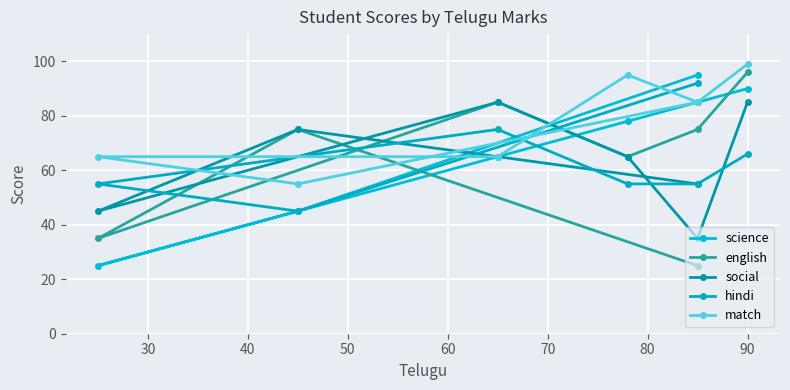

At how many categories does at least one series exceed 85?

3